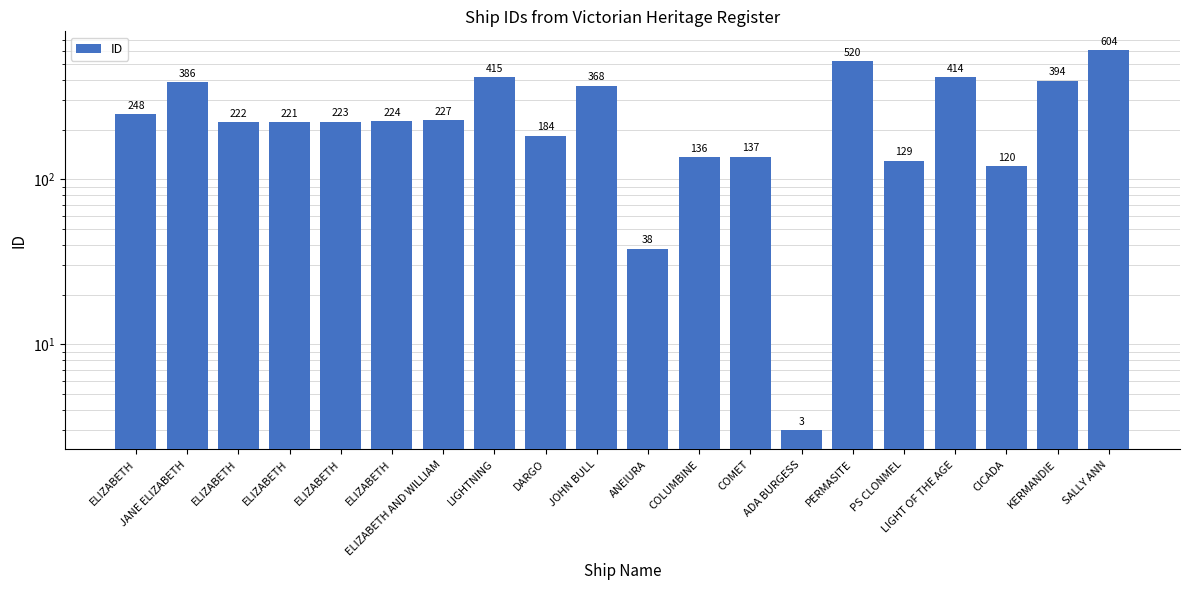

True or false: the data shows 152 at JANE ELIZABETH.

False